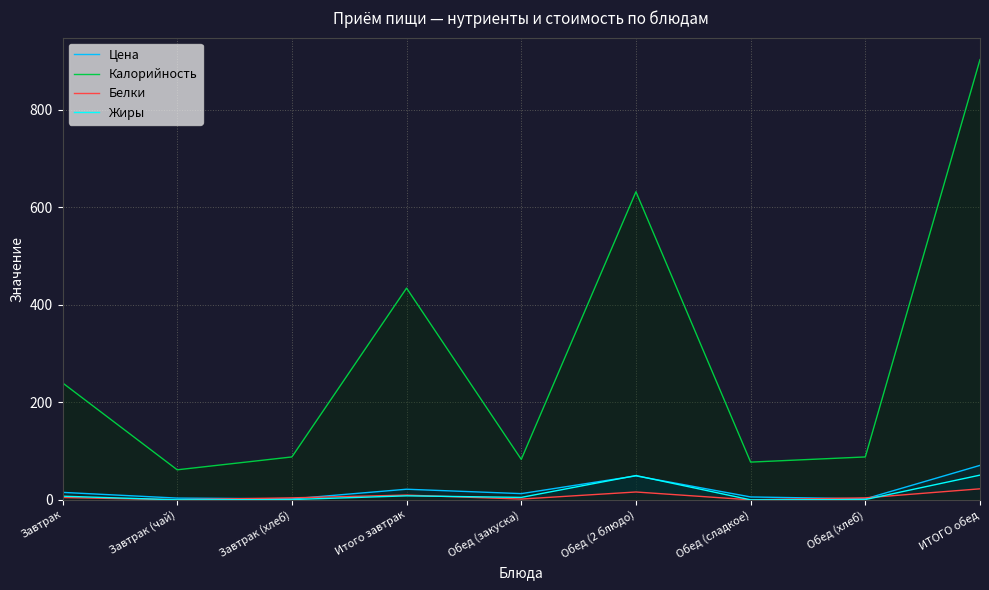

What are all the series names shown in the legend?

Цена, Калорийность, Белки, Жиры